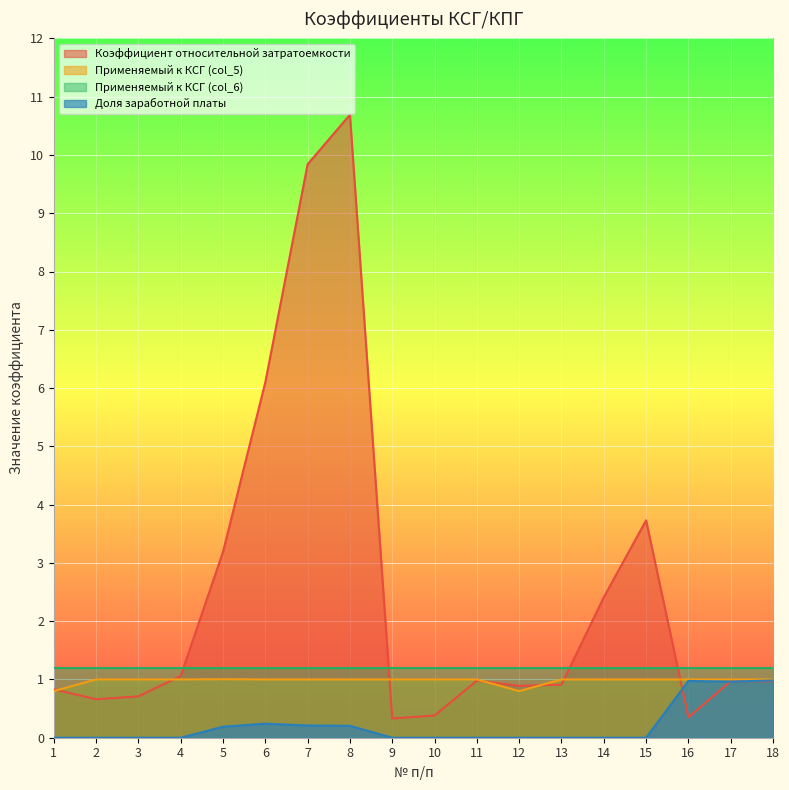

What are all the series names shown in the legend?

Коэффициент относительной затратоемкости, Применяемый к КСГ (col_5), Применяемый к КСГ (col_6), Доля заработной платы